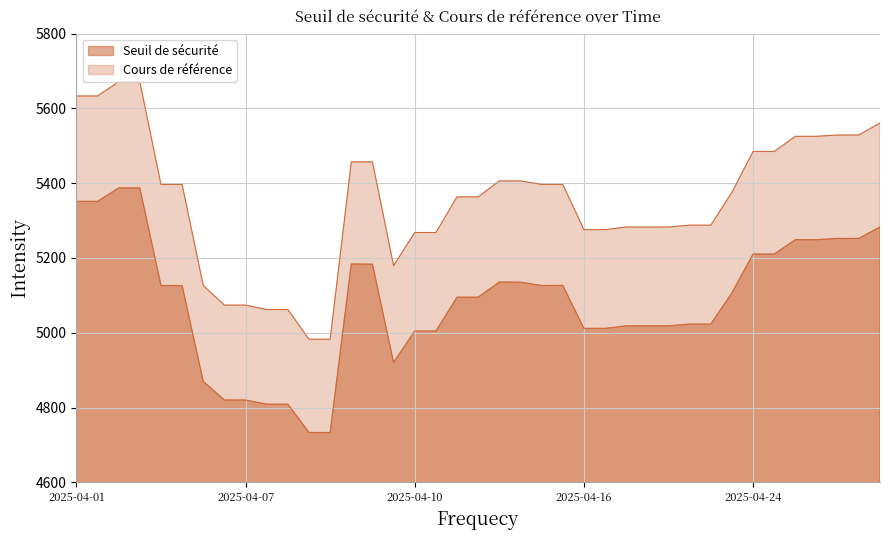

How many lines are shown in the chart?

2